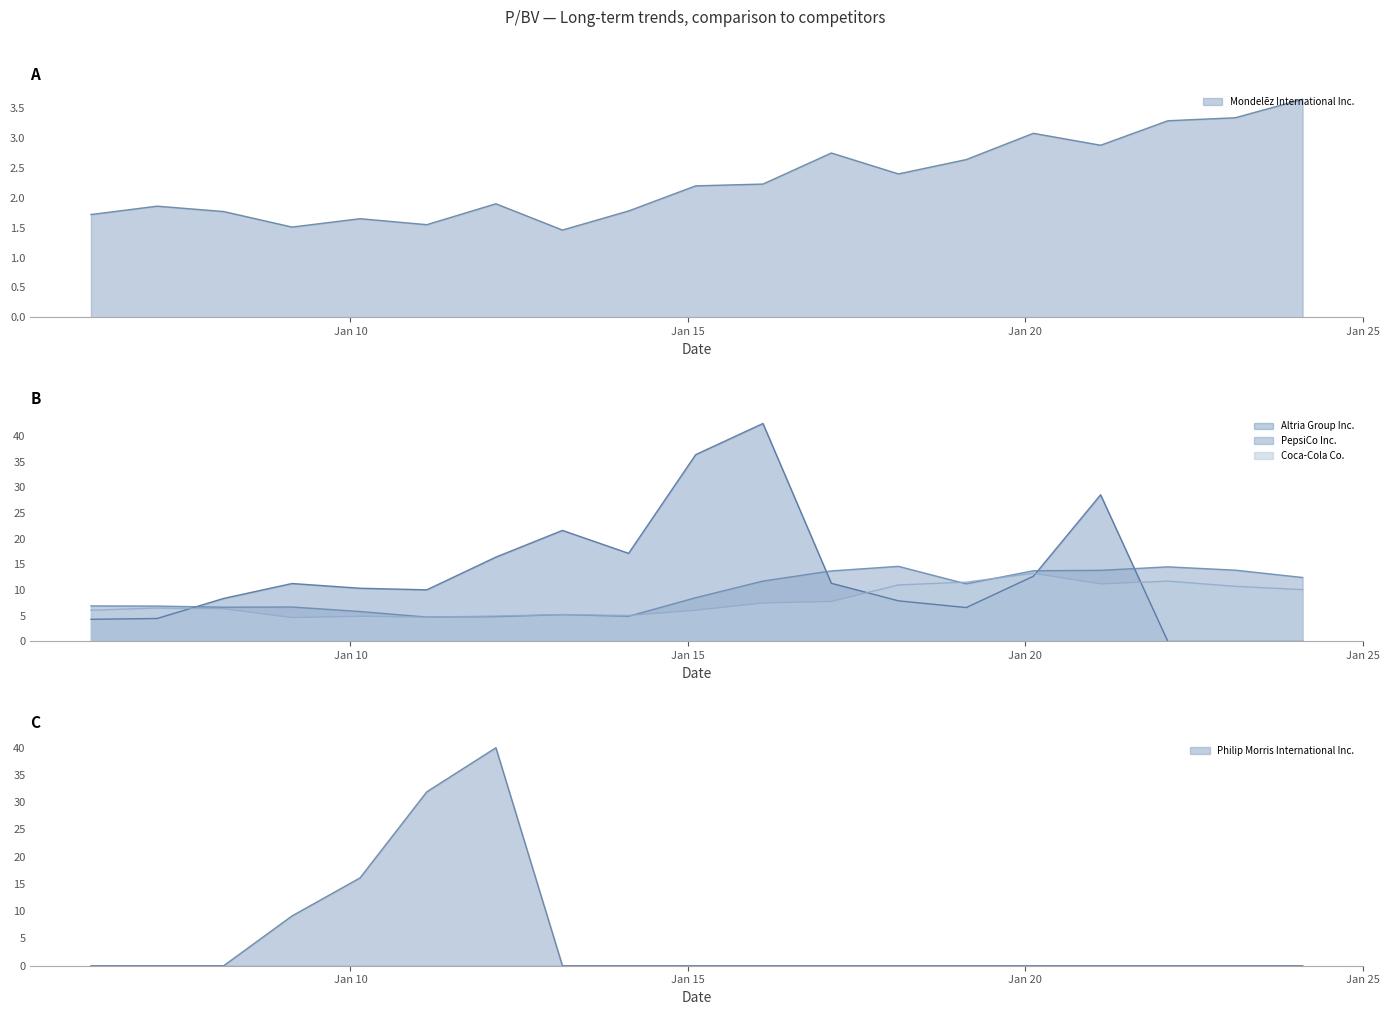

Between 2015-02-12 and 2021-02-11, which is larger?

2021-02-11